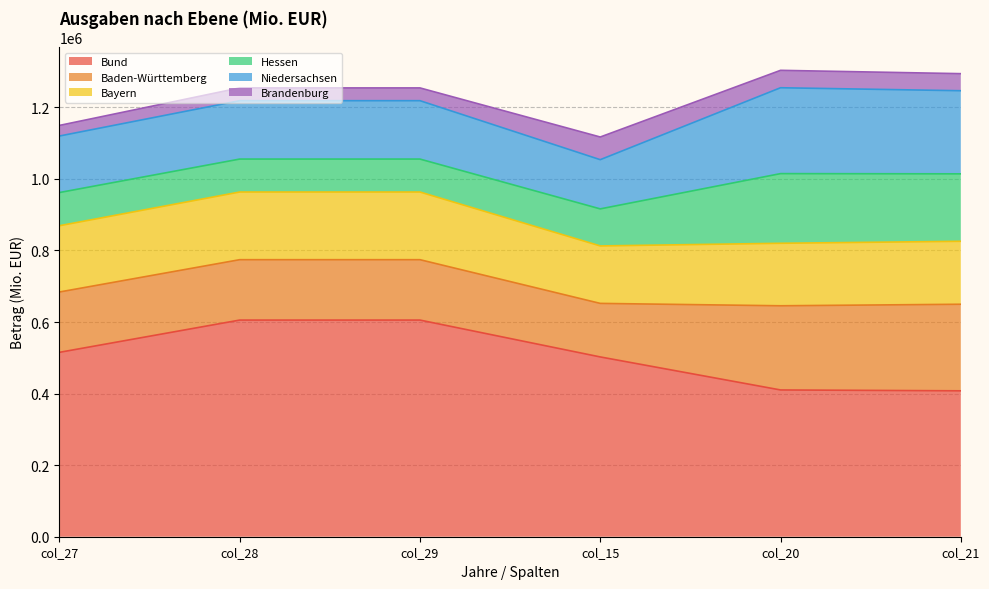

True or false: Hessen and Brandenburg cross at least once.

False